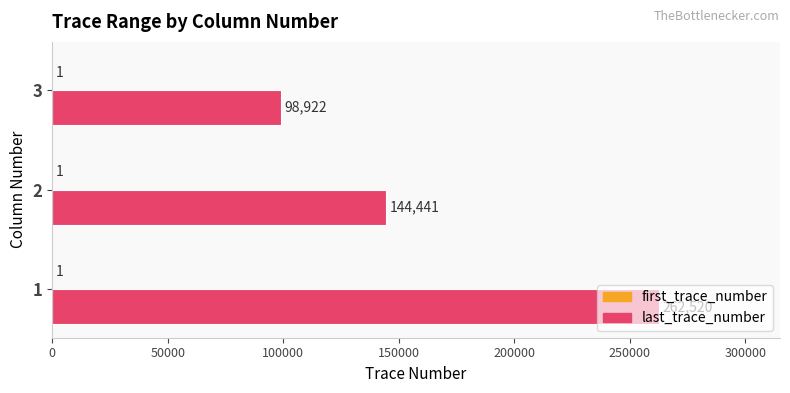

The last_trace_number series shows 144441 at 2. True or false?

True